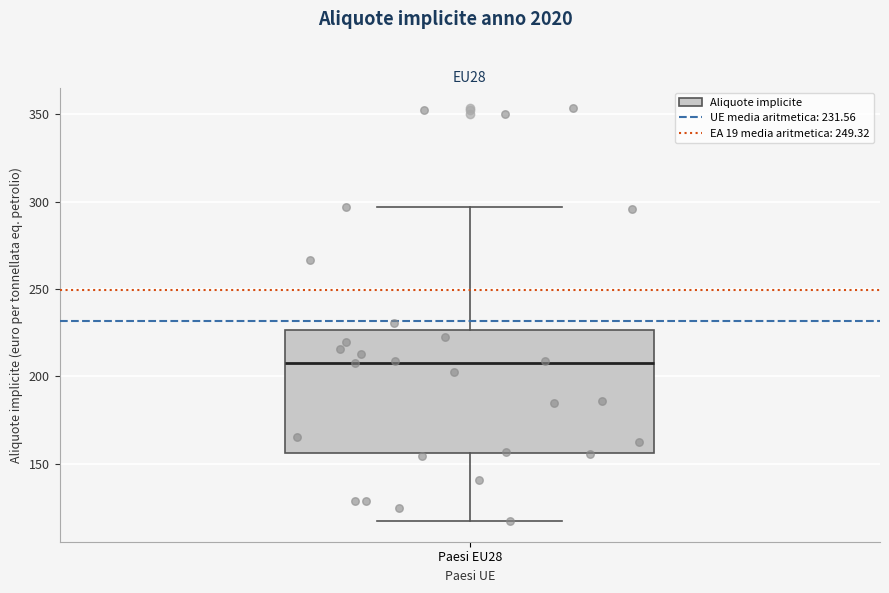

Where is the lower edge of the box for Paesi EU28 on the y-axis? The values are not printed on the chart, so give them approximately, as read against the axis.

155